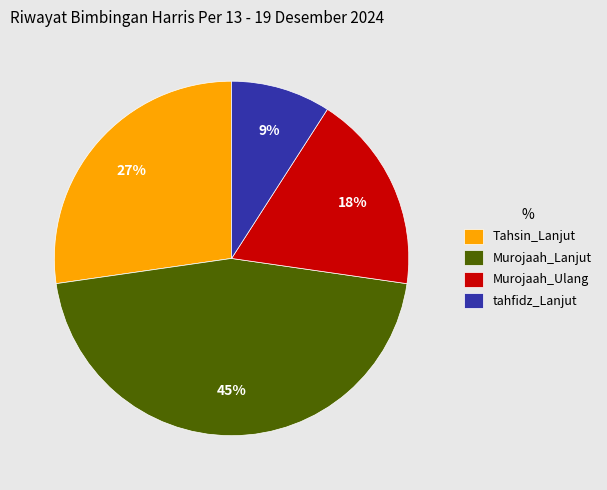

How many slices are in this pie chart?

4